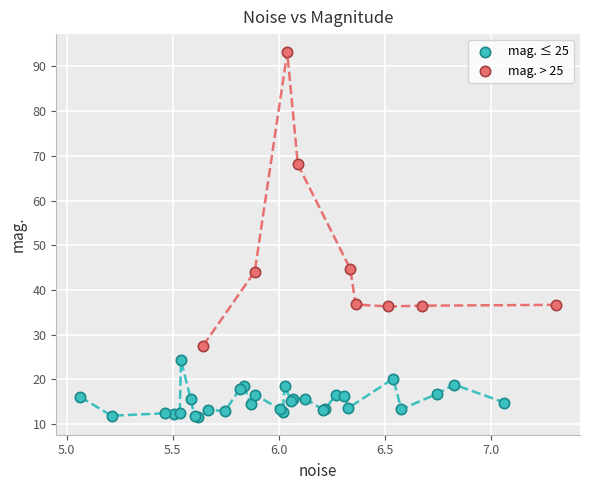

What are all the series names shown in the legend?

mag. ≤ 25, mag. > 25